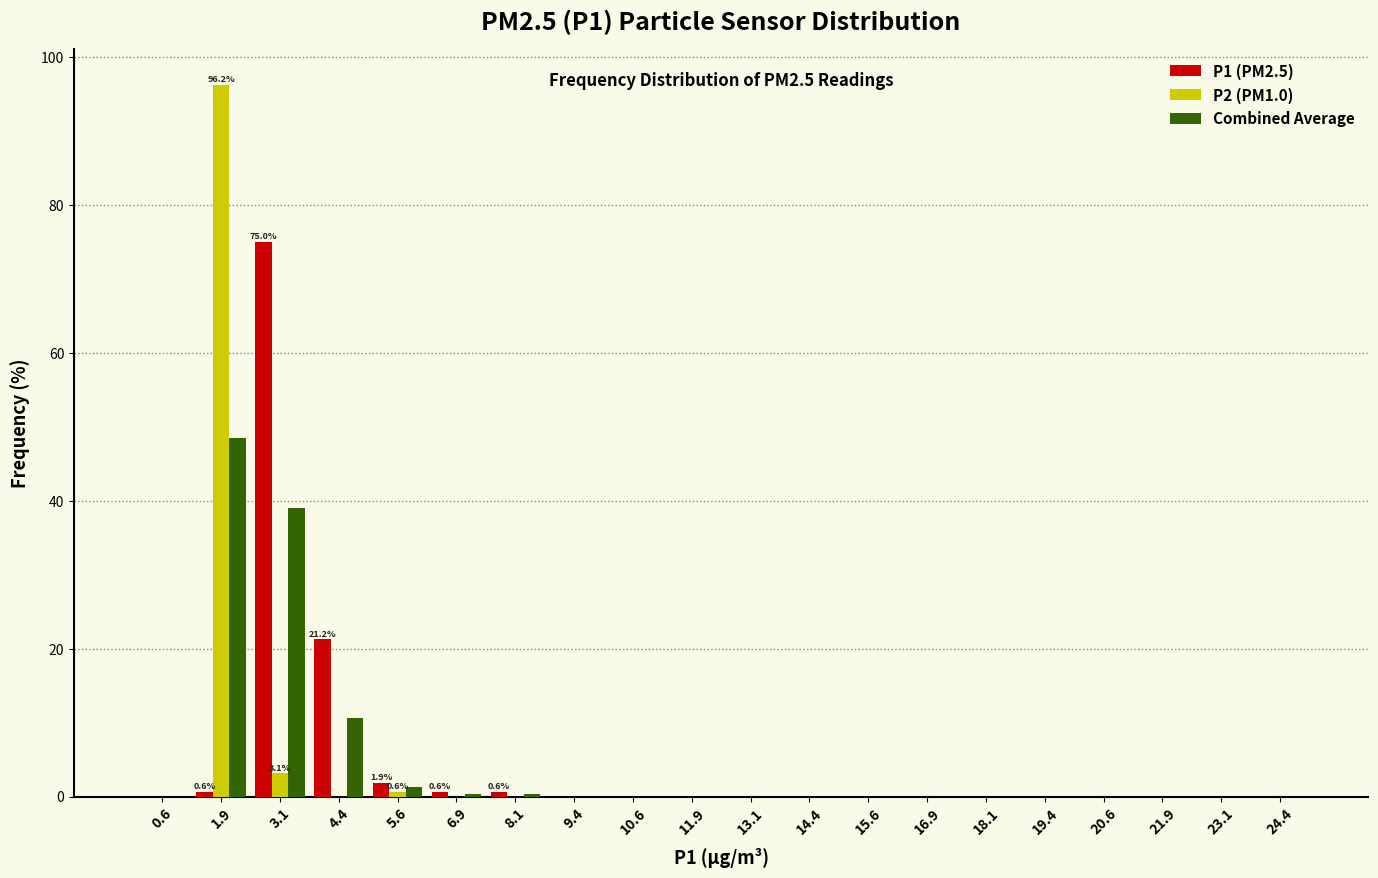

In the Combined Average series, which range on the x-axis has the tallest bar?

1.25 to 2.50